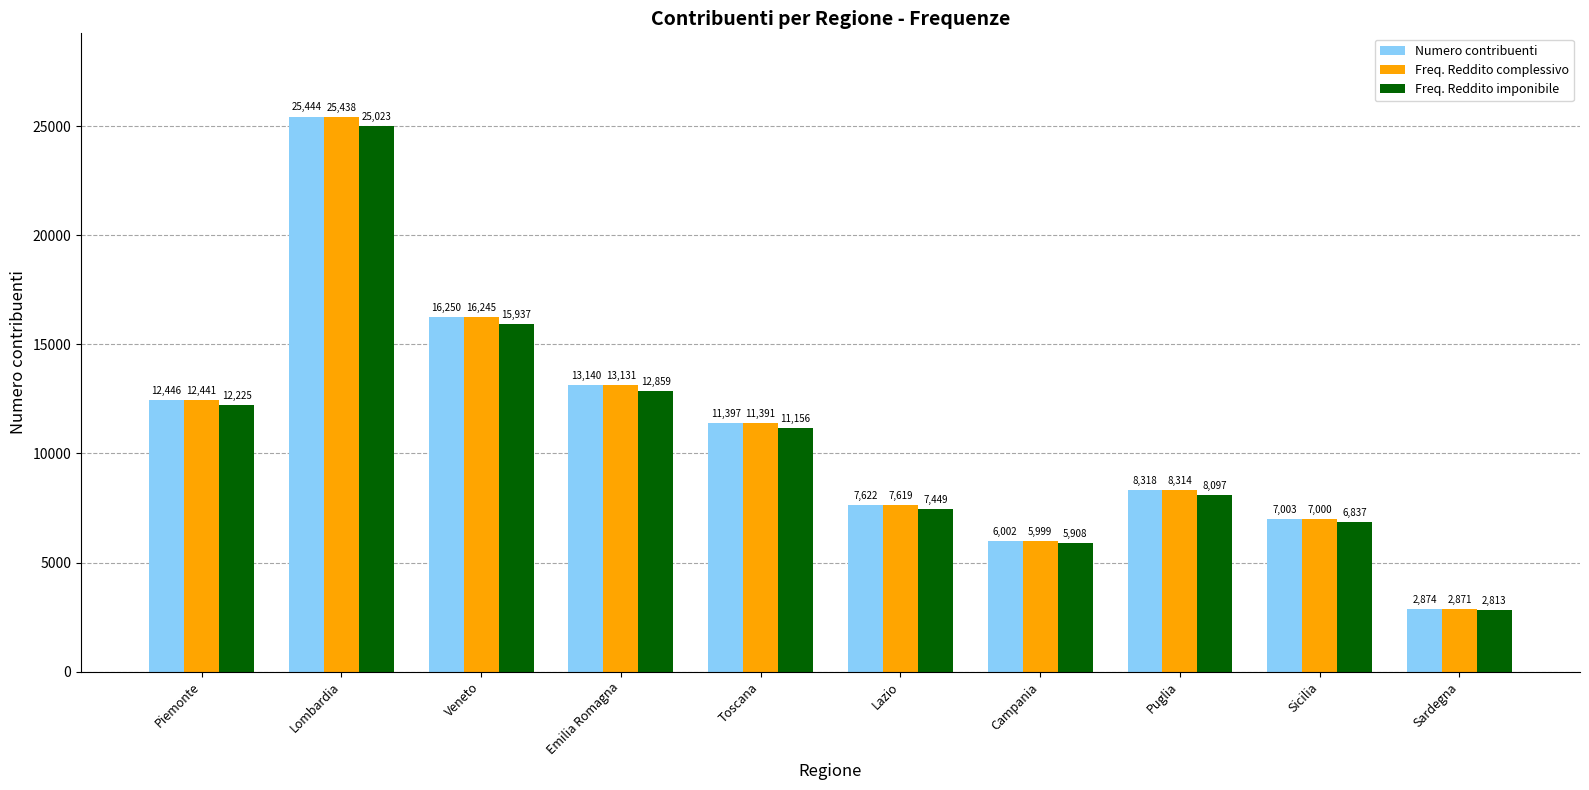

Rank the series at Sardegna from highest to lowest value.

Numero contribuenti, Freq. Reddito complessivo, Freq. Reddito imponibile